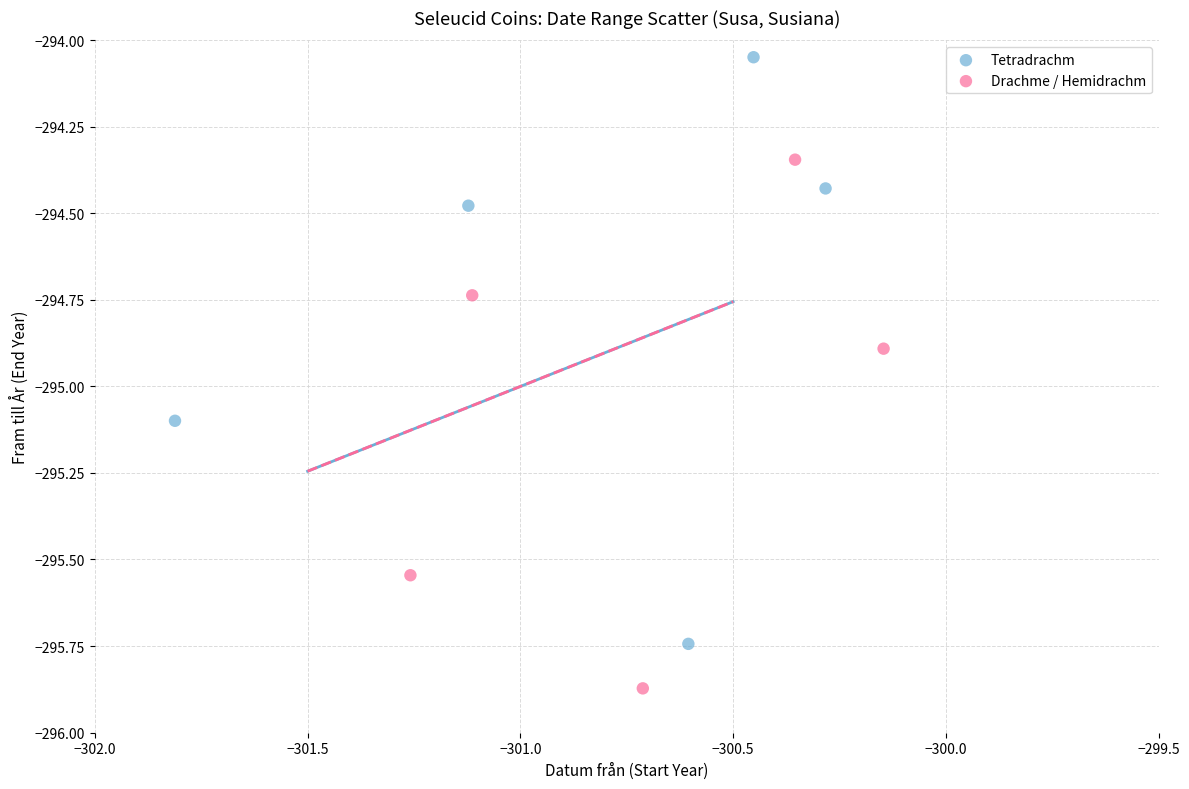

What are all the series names shown in the legend?

Tetradrachm, Drachme / Hemidrachm